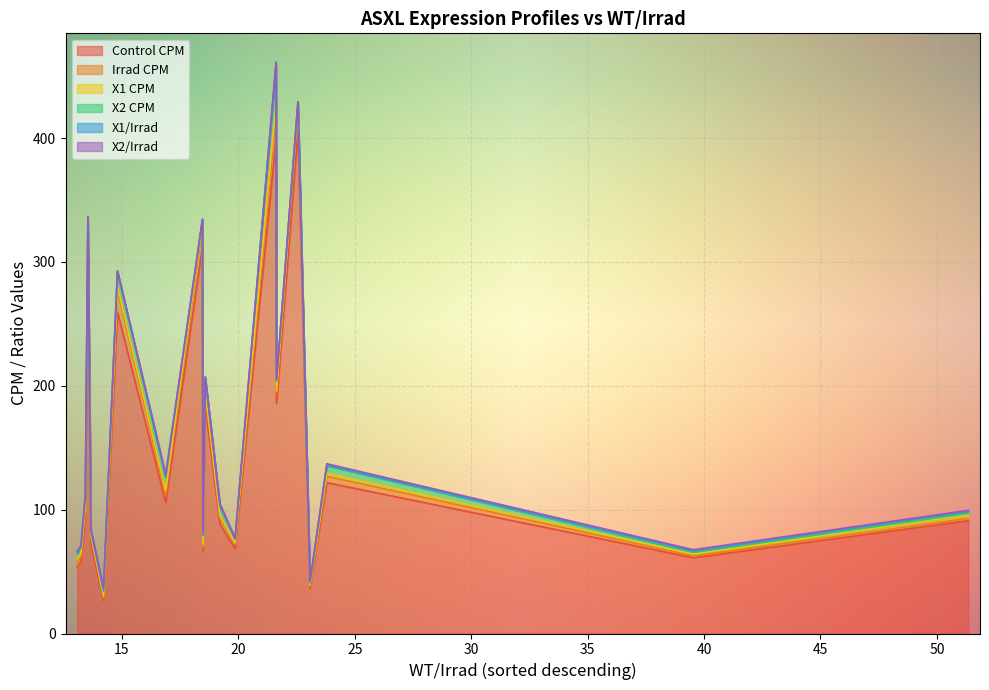

Reading right to left, list all the values displayed in this chart.

Control CPM: SmedASXL_004080=53.7	SmedASXL_004691=57.6	SmedASXL_002399=93.8	SmedASXL_009700=296.6	SmedASXL_002658=72.7	SmedASXL_071694=26.6	SmedASXL_004096=259.5	SmedASXL_003039=105.8	SmedASXL_074705=312.7	SmedASXL_002794=66.0	SmedASXL_009962=183.7	SmedASXL_006858=88.1	SmedASXL_010882=68.5	SmedASXL_009682=398.7	SmedASXL_018040=185.8	SmedASXL_016645=405.6	SmedASXL_081556=36.3	SmedASXL_009939=121.8	SmedASXL_082276=61.1	SmedASXL_078929=91.1
Irrad CPM: SmedASXL_004080=4.1	SmedASXL_004691=4.3	SmedASXL_002399=7.0	SmedASXL_009700=21.9	SmedASXL_002658=5.3	SmedASXL_071694=1.9	SmedASXL_004096=17.5	SmedASXL_003039=6.3	SmedASXL_074705=16.9	SmedASXL_002794=3.6	SmedASXL_009962=9.9	SmedASXL_006858=4.6	SmedASXL_010882=3.5	SmedASXL_009682=18.4	SmedASXL_018040=8.6	SmedASXL_016645=18.0	SmedASXL_081556=1.6	SmedASXL_009939=5.1	SmedASXL_082276=1.6	SmedASXL_078929=1.8
X1 CPM: SmedASXL_004080=2.3	SmedASXL_004691=2.5	SmedASXL_002399=2.6	SmedASXL_009700=3.1	SmedASXL_002658=1.8	SmedASXL_071694=2.0	SmedASXL_004096=3.1	SmedASXL_003039=3.2	SmedASXL_074705=2.8	SmedASXL_002794=2.5	SmedASXL_009962=1.6	SmedASXL_006858=2.7	SmedASXL_010882=1.2	SmedASXL_009682=11.1	SmedASXL_018040=1.4	SmedASXL_016645=3.2	SmedASXL_081556=1.6	SmedASXL_009939=2.3	SmedASXL_082276=1.4	SmedASXL_078929=2.9
X2 CPM: SmedASXL_004080=4.7	SmedASXL_004691=4.7	SmedASXL_002399=7.3	SmedASXL_009700=14.4	SmedASXL_002658=3.1	SmedASXL_071694=3.5	SmedASXL_004096=11.9	SmedASXL_003039=11.1	SmedASXL_074705=1.7	SmedASXL_002794=6.9	SmedASXL_009962=10.9	SmedASXL_006858=7.3	SmedASXL_010882=2.8	SmedASXL_009682=30.9	SmedASXL_018040=8.2	SmedASXL_016645=2.2	SmedASXL_081556=1.1	SmedASXL_009939=6.2	SmedASXL_082276=1.6	SmedASXL_078929=1.3
X1/Irrad: SmedASXL_004080=0.6	SmedASXL_004691=0.6	SmedASXL_002399=0.4	SmedASXL_009700=0.1	SmedASXL_002658=0.3	SmedASXL_071694=1.1	SmedASXL_004096=0.2	SmedASXL_003039=0.5	SmedASXL_074705=0.2	SmedASXL_002794=0.7	SmedASXL_009962=0.2	SmedASXL_006858=0.6	SmedASXL_010882=0.3	SmedASXL_009682=0.6	SmedASXL_018040=0.2	SmedASXL_016645=0.2	SmedASXL_081556=1.0	SmedASXL_009939=0.5	SmedASXL_082276=0.9	SmedASXL_078929=1.7
X2/Irrad: SmedASXL_004080=1.1	SmedASXL_004691=1.1	SmedASXL_002399=1.0	SmedASXL_009700=0.7	SmedASXL_002658=0.6	SmedASXL_071694=1.9	SmedASXL_004096=0.7	SmedASXL_003039=1.8	SmedASXL_074705=0.1	SmedASXL_002794=1.9	SmedASXL_009962=1.1	SmedASXL_006858=1.6	SmedASXL_010882=0.8	SmedASXL_009682=1.7	SmedASXL_018040=1.0	SmedASXL_016645=0.1	SmedASXL_081556=0.7	SmedASXL_009939=1.2	SmedASXL_082276=1.0	SmedASXL_078929=0.7